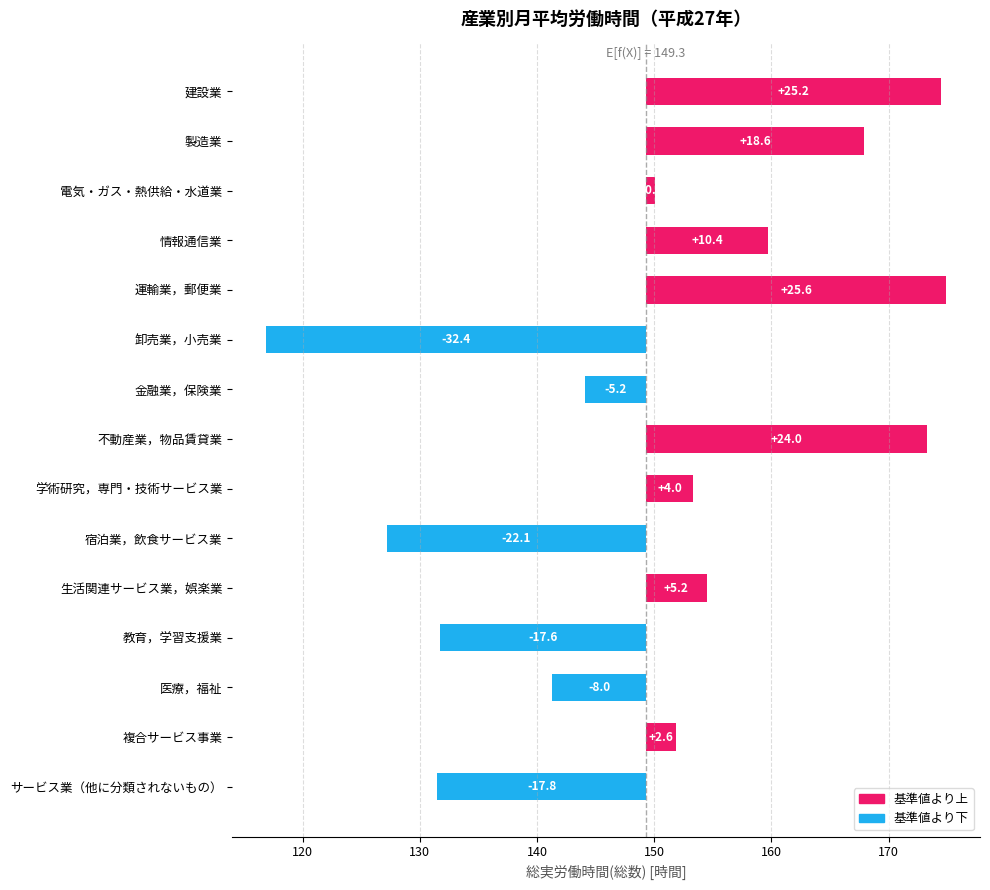

Which has a higher value, 運輸業，郵便業 or 金融業，保険業?

運輸業，郵便業